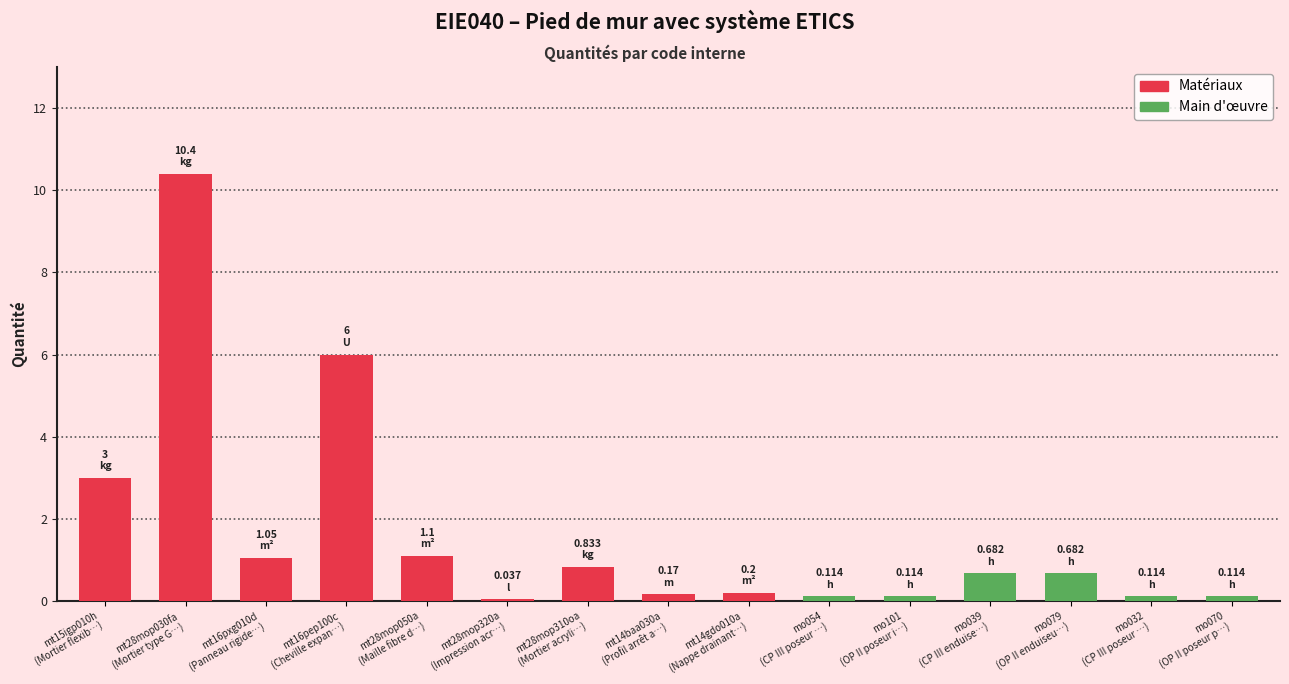

Which label corresponds to the largest value in the chart?

mt28mop030fa